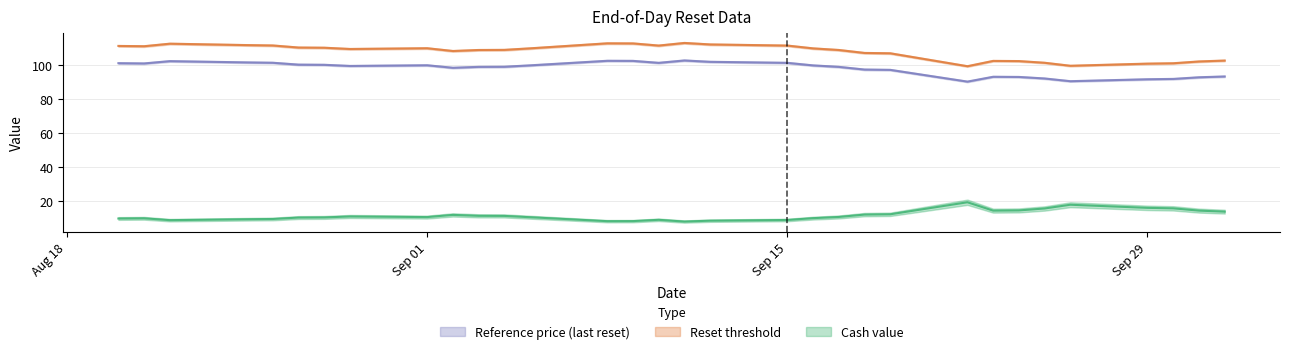

At which label does Reset threshold first exceed 99?

2025-08-20